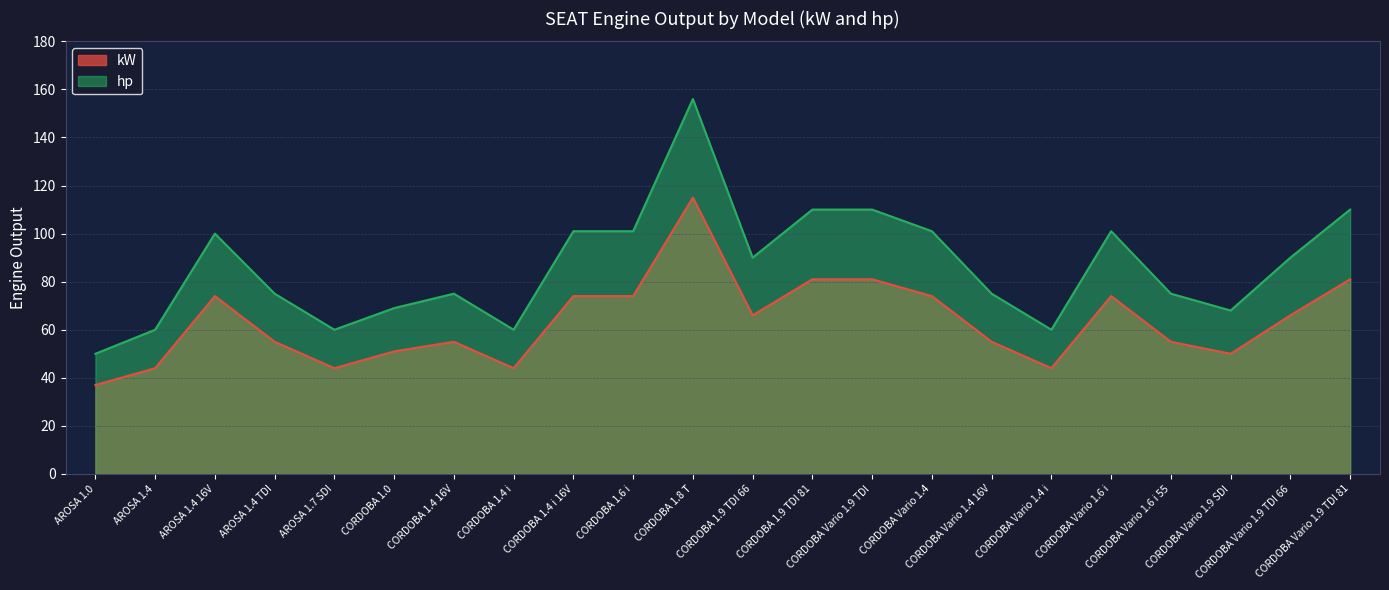

What is the difference between the maximum and minimum values in the kW series?

78